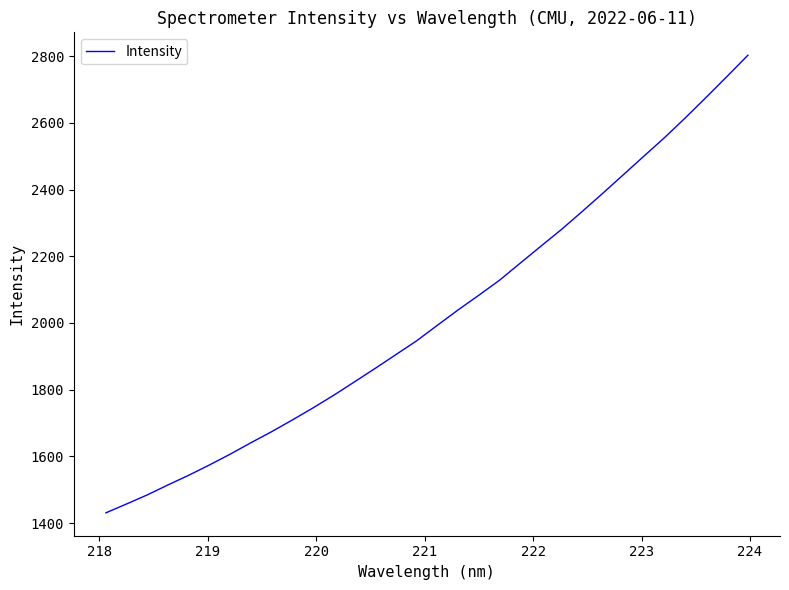

How many lines are shown in the chart?

1